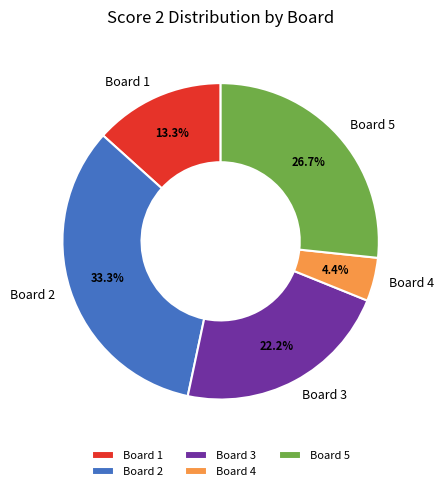

How many segments does this pie chart have?

5